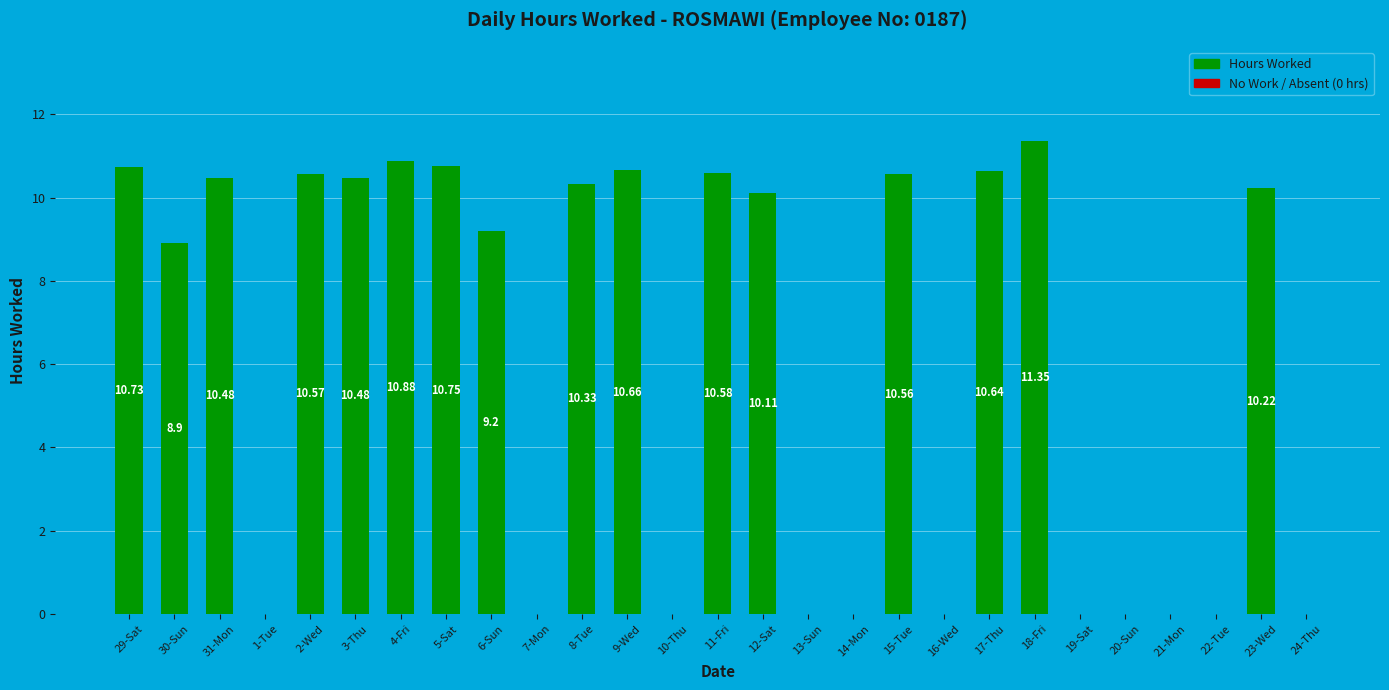

True or false: the data shows 3.7 at 6-Sun.

False